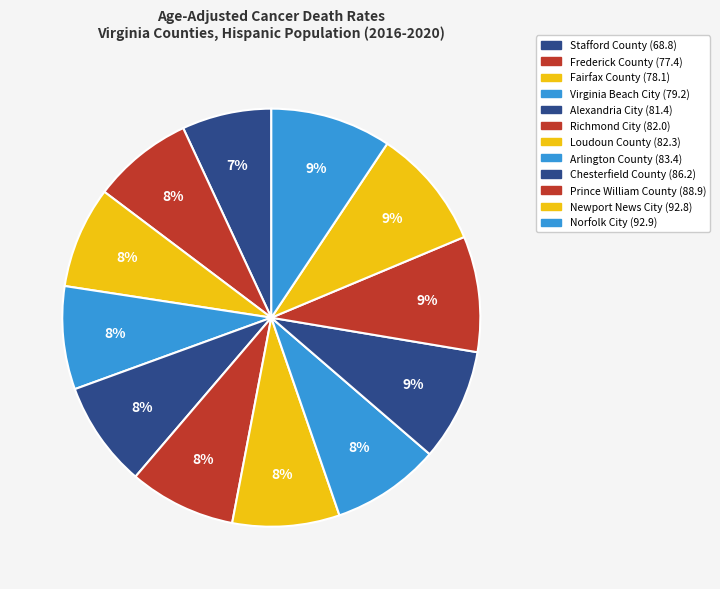

How many segments does this pie chart have?

12